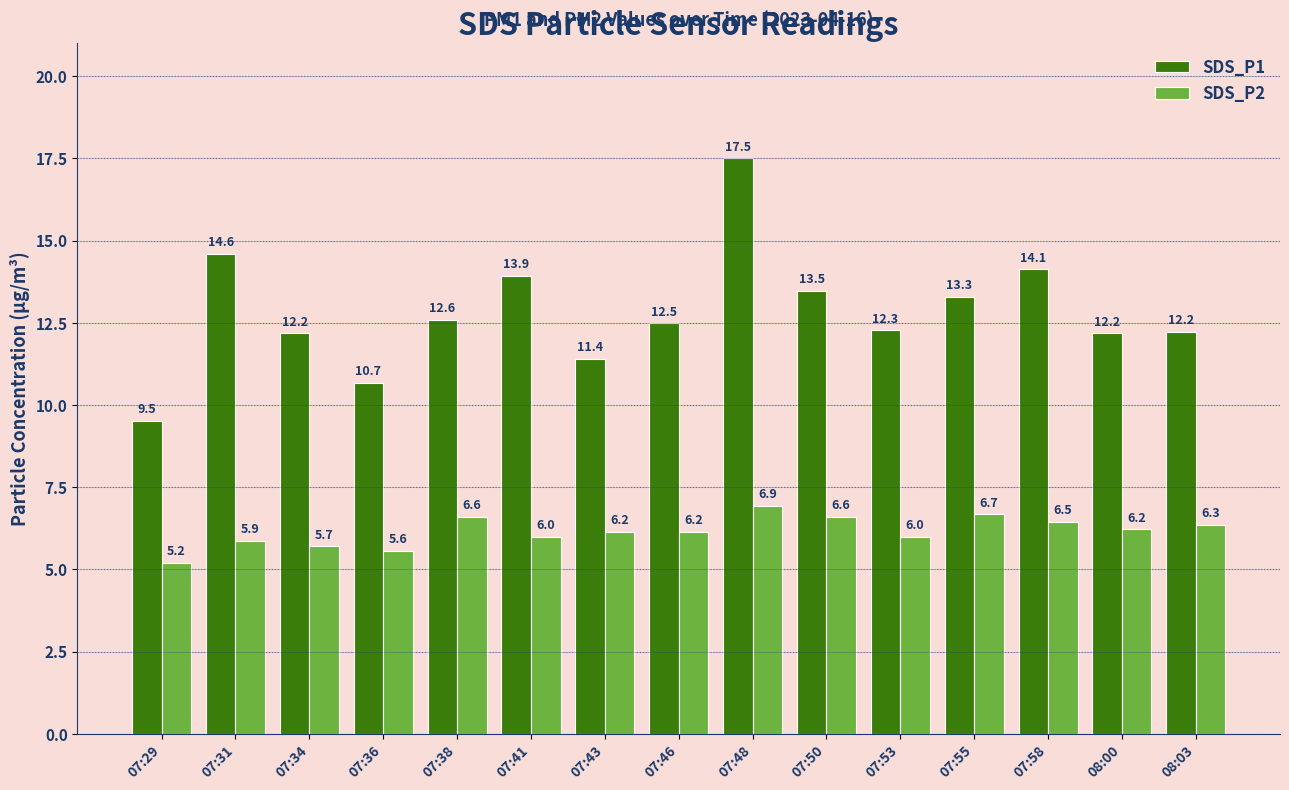

List the series in order of their overall mean, lowest first.

SDS_P2, SDS_P1